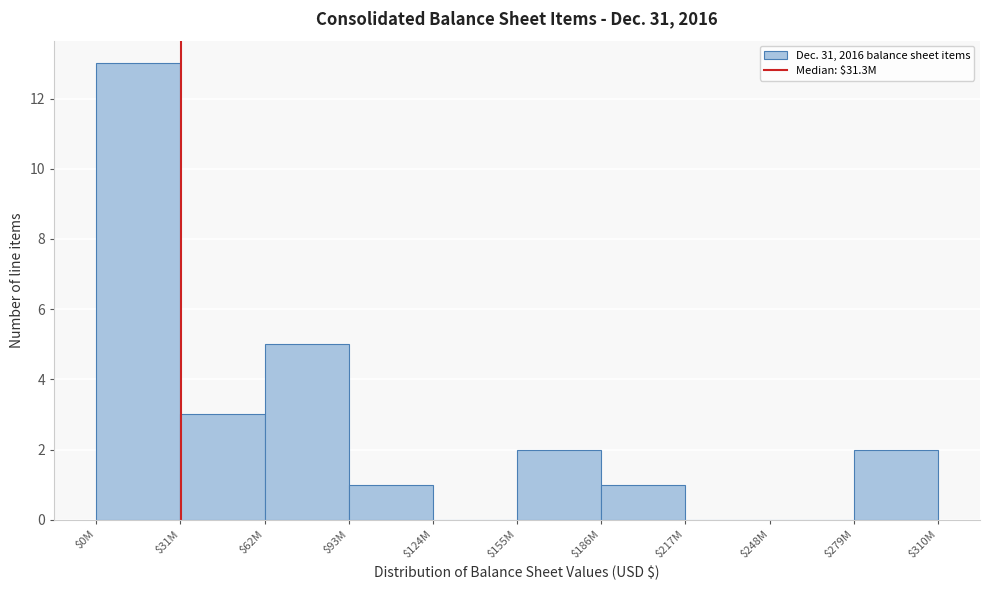

The chart shows a value of 3 at $31M. True or false?

True